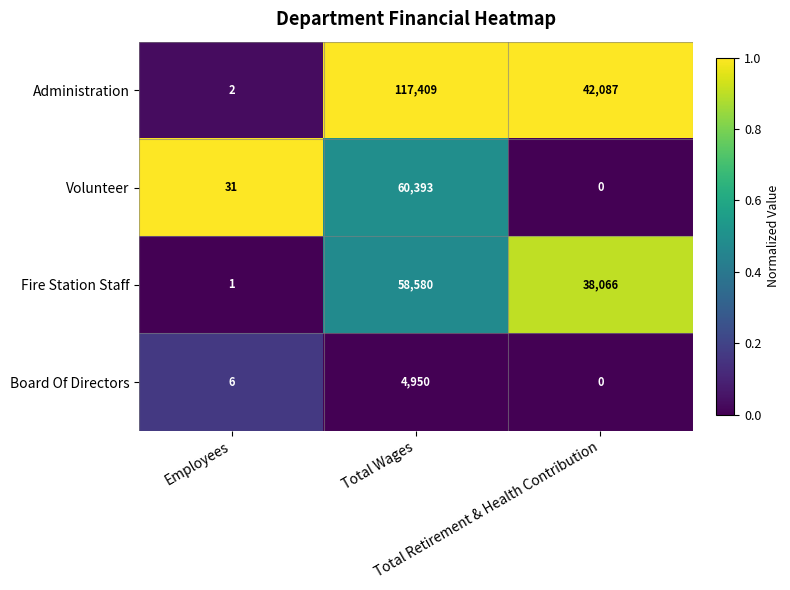

What is the sum of all Administration values?

159498